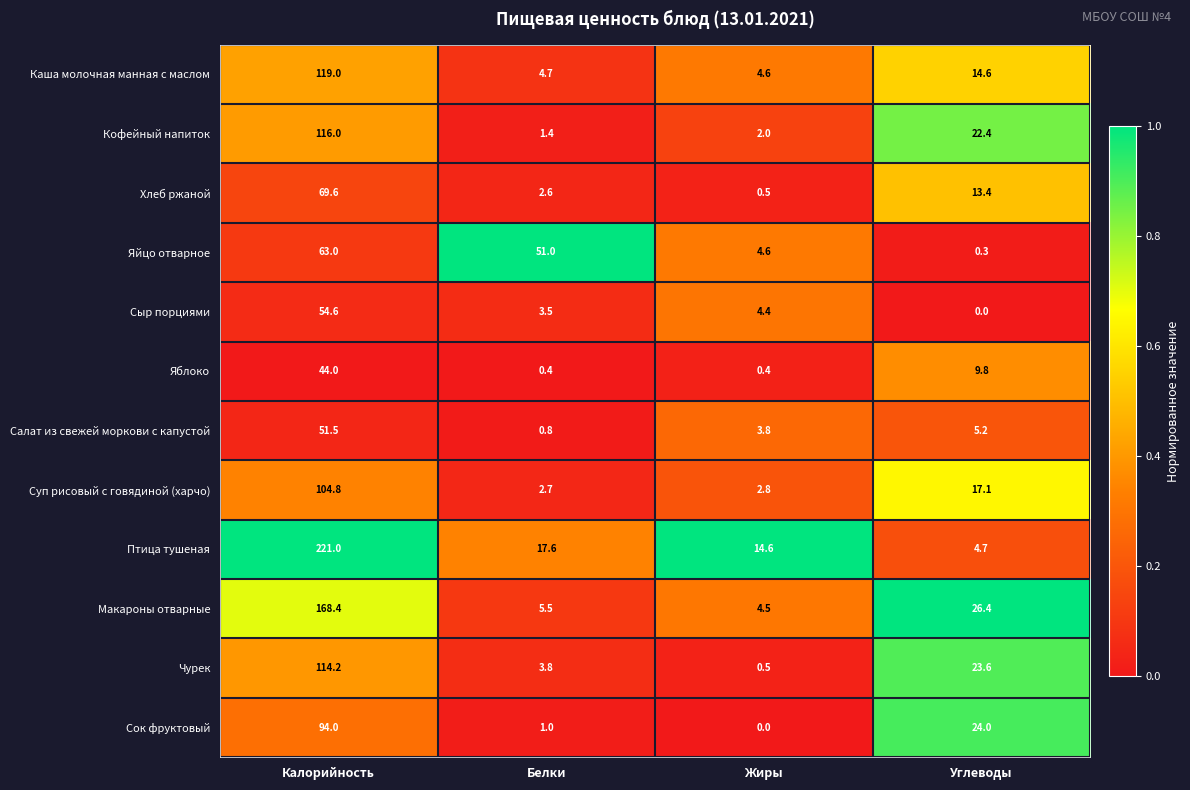

Between Калорийность and Белки, which series saw the biggest shift?

Птица тушеная